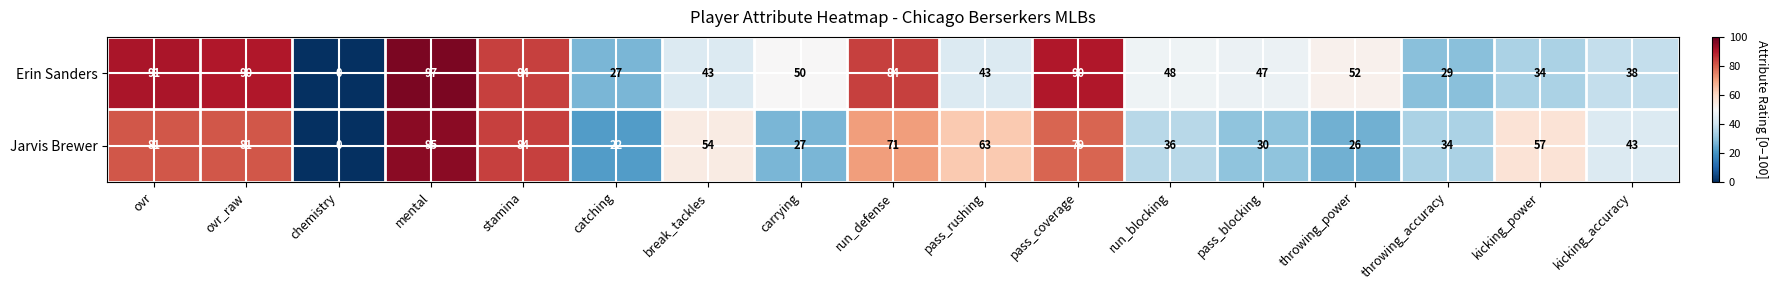

Rank the series at throwing_accuracy from highest to lowest value.

Jarvis Brewer, Erin Sanders